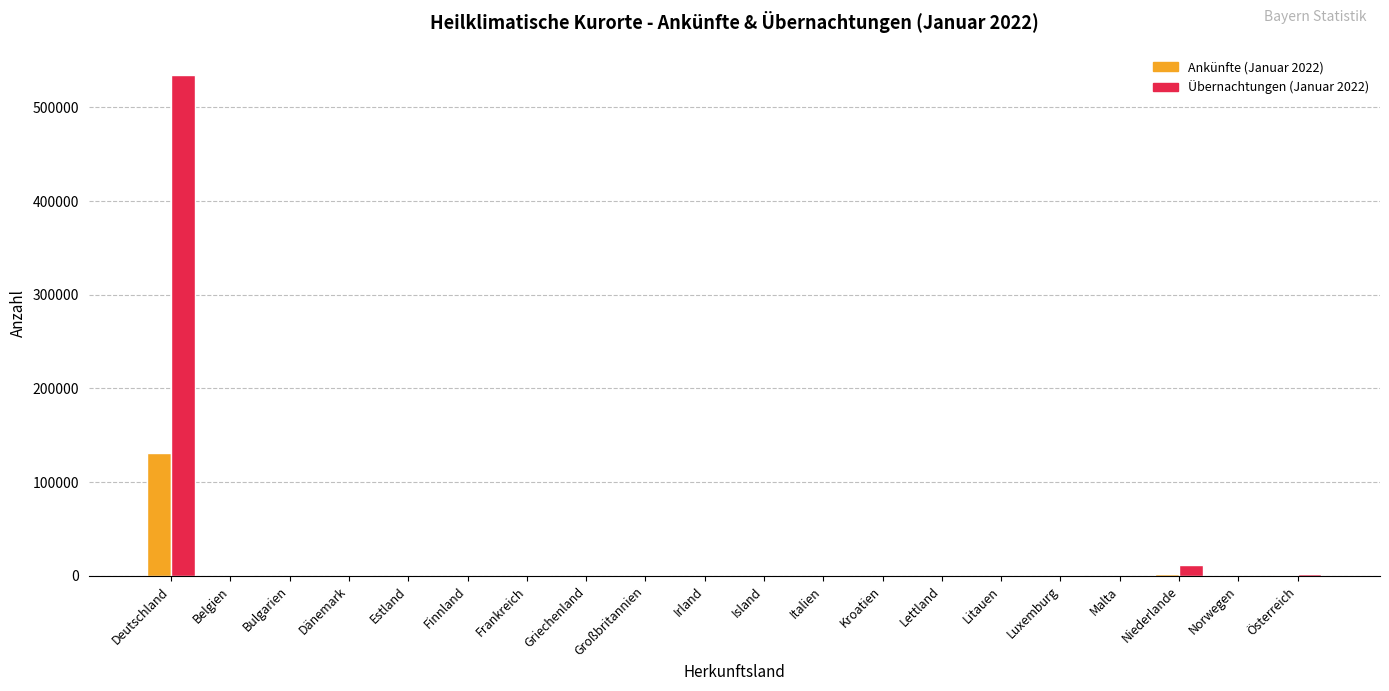

Which category has the highest value across all series?

Deutschland